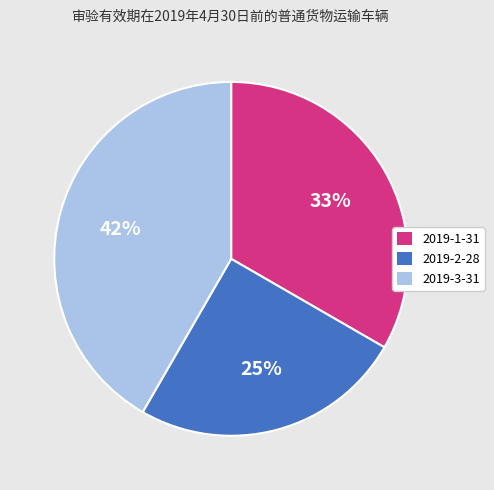

True or false: 2019-1-31 accounts for 33% of the total.

True